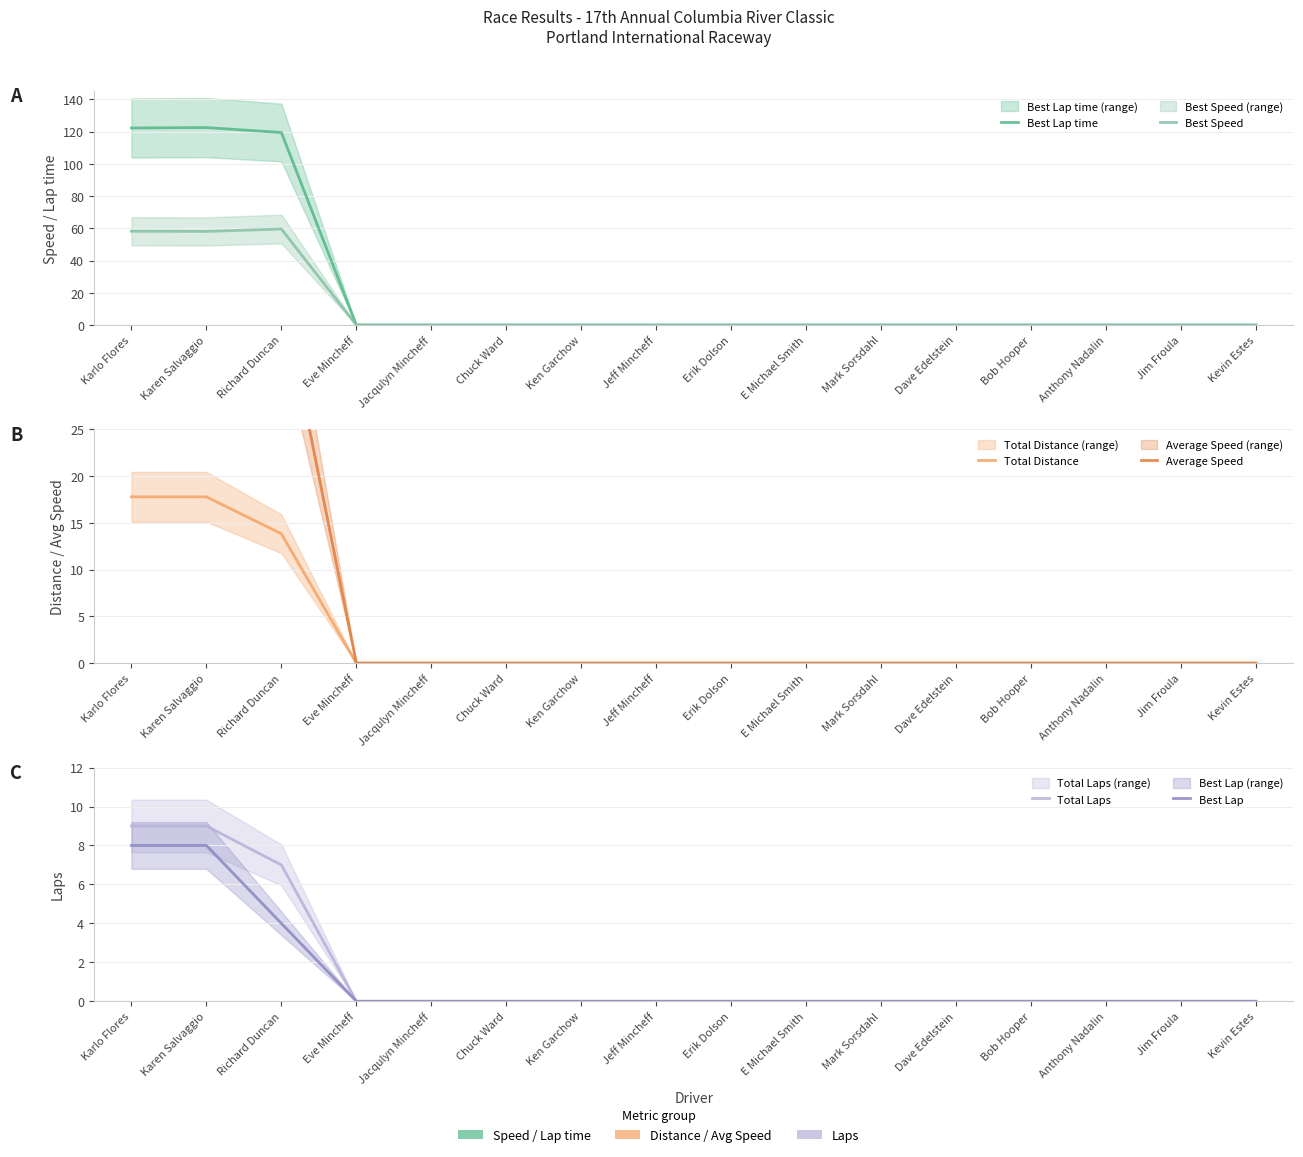

What is the value of the Best Lap time point at the 3rd from the left?

119.5